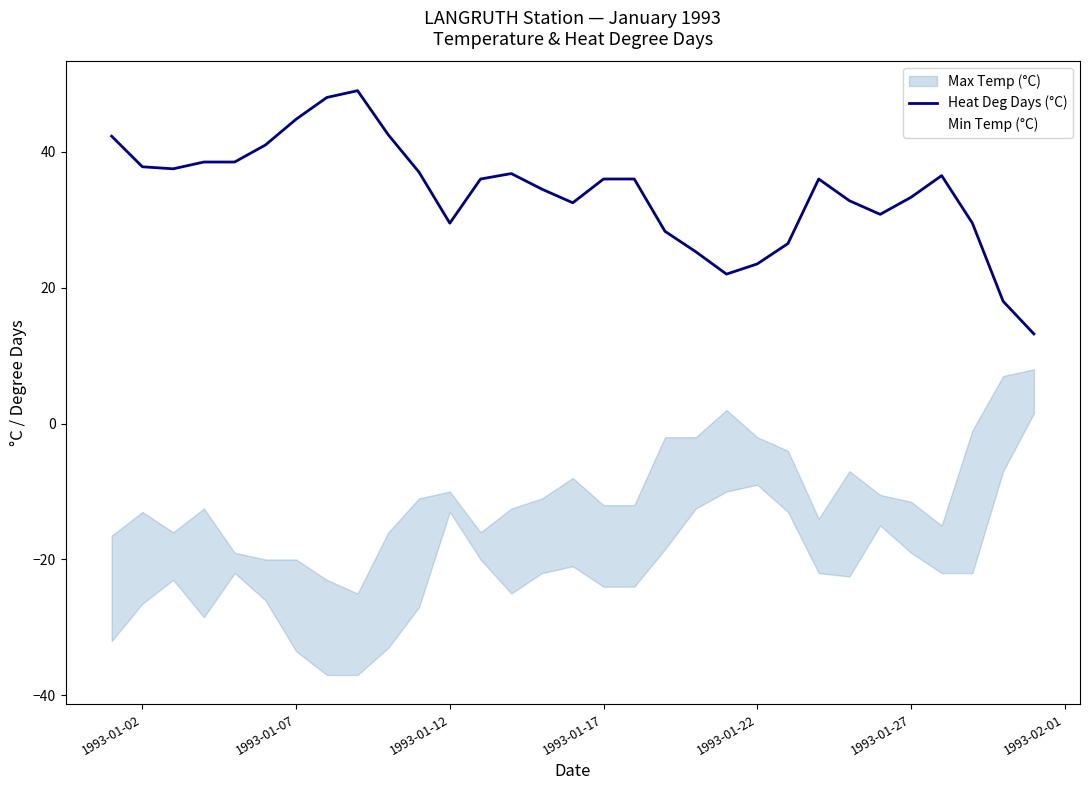

The Heat Deg Days (°C) series shows 40.7 at 1993-01-22. True or false?

False